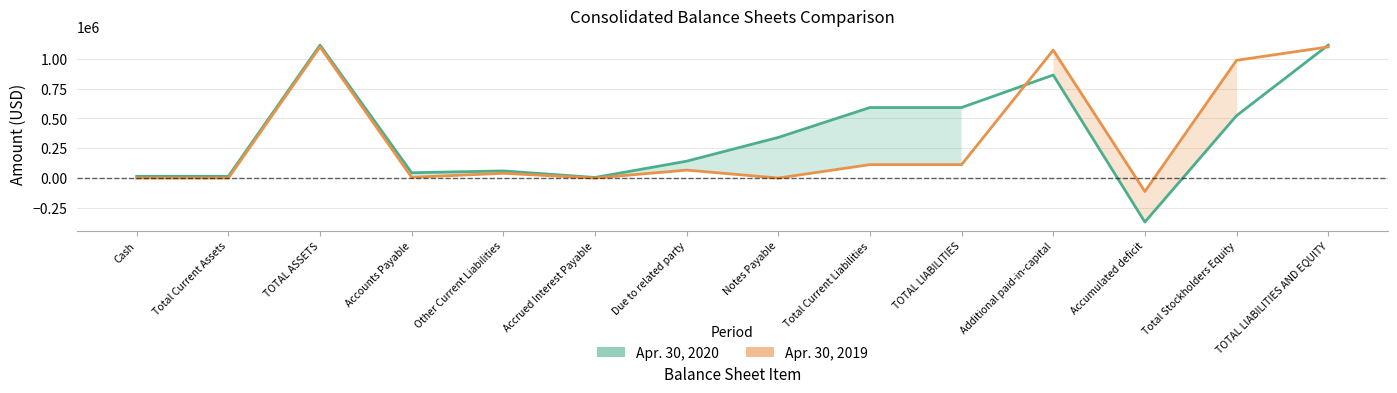

What is the label of the 6th point from the right?

Total Current Liabilities